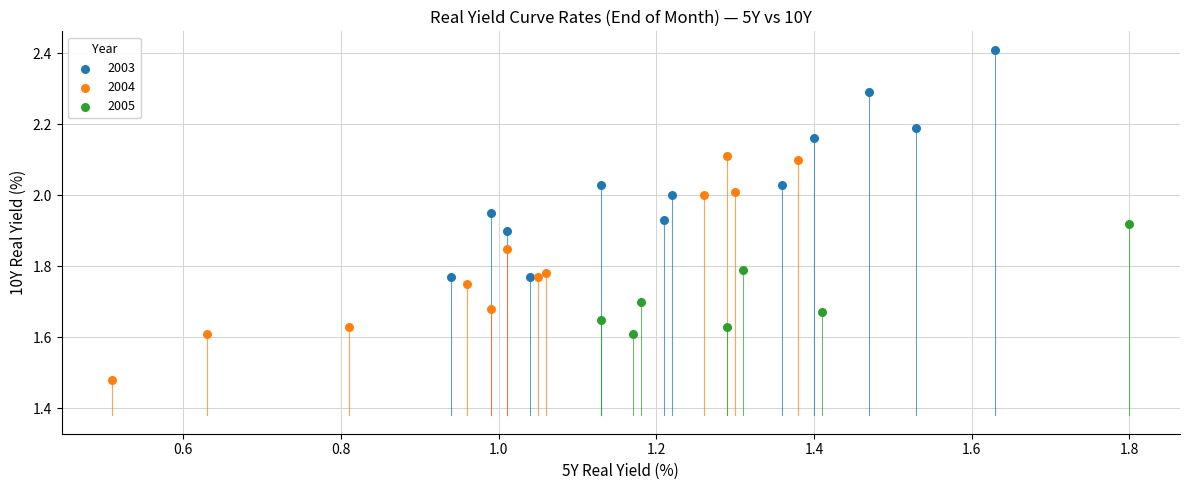

Which series has the widest spread of Y values?

2003